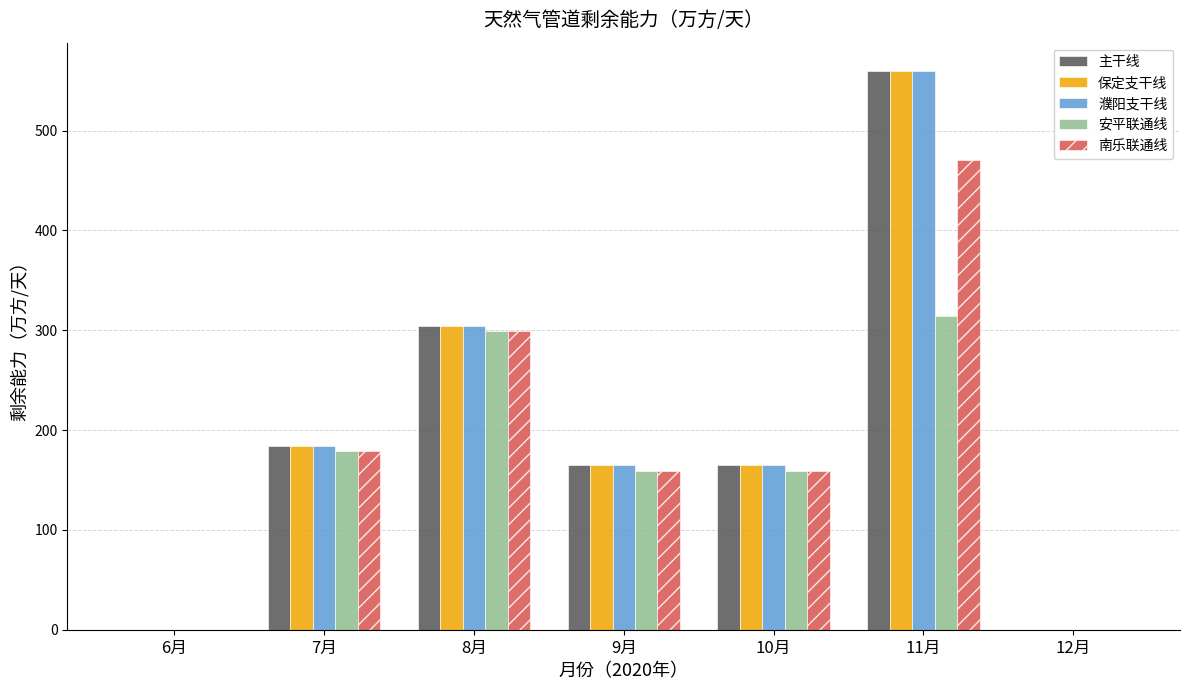

How many data points in 保定支干线 are above 164?

5